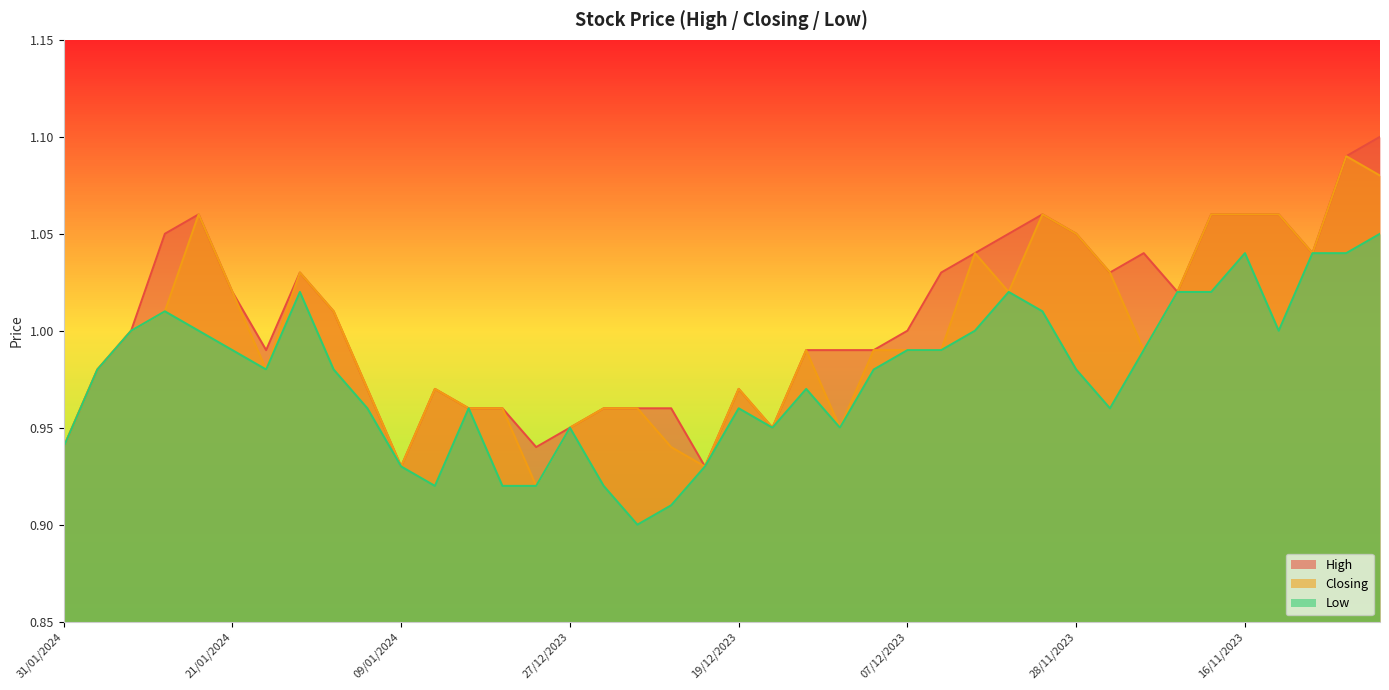

Reading left to right, what are all the values shown in this chart?

High: 0.9	1.0	1.0	1.1	1.1	1.0	1.0	1.0	1.0	1.0	0.9	1.0	1.0	1.0	0.9	0.9	1.0	1.0	1.0	0.9	1.0	0.9	1.0	1.0	1.0	1.0	1.0	1.0	1.1	1.1	1.1	1.0	1.0	1.0	1.1	1.1	1.1	1.0	1.1	1.1
Closing: 0.9	1.0	1.0	1.0	1.1	1.0	1.0	1.0	1.0	1.0	0.9	1.0	1.0	1.0	0.9	0.9	1.0	1.0	0.9	0.9	1.0	0.9	1.0	0.9	1.0	1.0	1.0	1.0	1.0	1.1	1.1	1.0	1.0	1.0	1.1	1.1	1.1	1.0	1.1	1.1
Low: 0.9	1.0	1.0	1.0	1.0	1.0	1.0	1.0	1.0	1.0	0.9	0.9	1.0	0.9	0.9	0.9	0.9	0.9	0.9	0.9	1.0	0.9	1.0	0.9	1.0	1.0	1.0	1.0	1.0	1.0	1.0	1.0	1.0	1.0	1.0	1.0	1.0	1.0	1.0	1.1